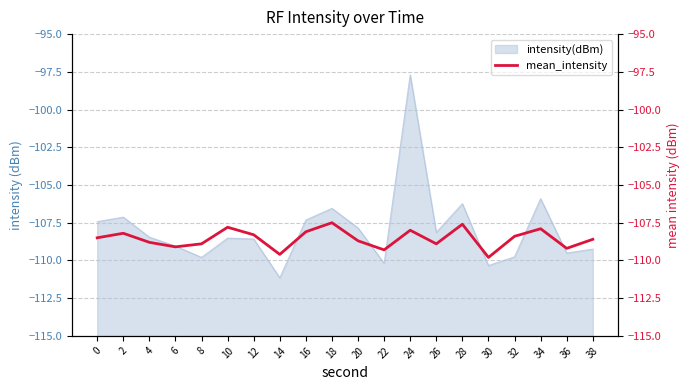

Reading right to left, list all the values displayed in this chart.

38=-108.6	36=-109.2	34=-107.9	32=-108.4	30=-109.8	28=-107.6	26=-108.9	24=-108.0	22=-109.3	20=-108.7	18=-107.5	16=-108.1	14=-109.6	12=-108.3	10=-107.8	8=-108.9	6=-109.1	4=-108.8	2=-108.2	0=-108.5